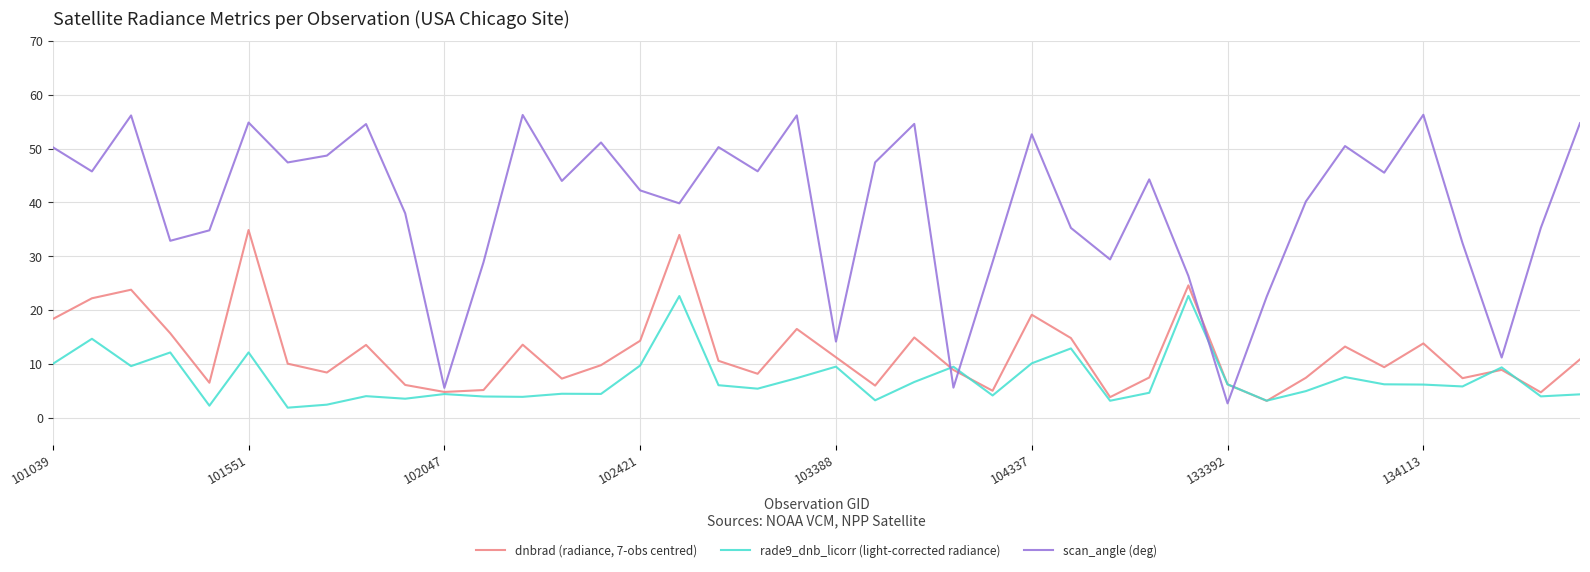

After their last crossing, which series has the higher values: rade9_dnb_licorr (light-corrected radiance) or scan_angle (deg)?

scan_angle (deg)